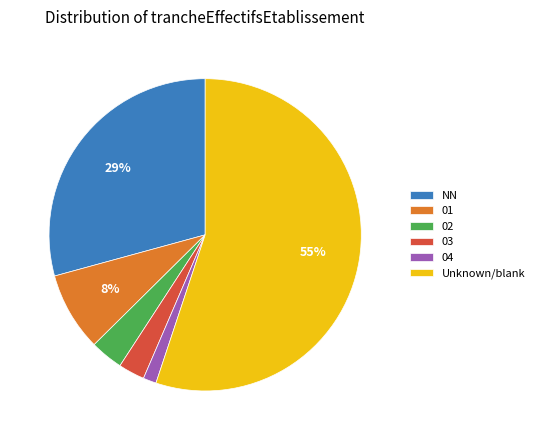

Which category has the biggest portion of the pie?

Unknown/blank